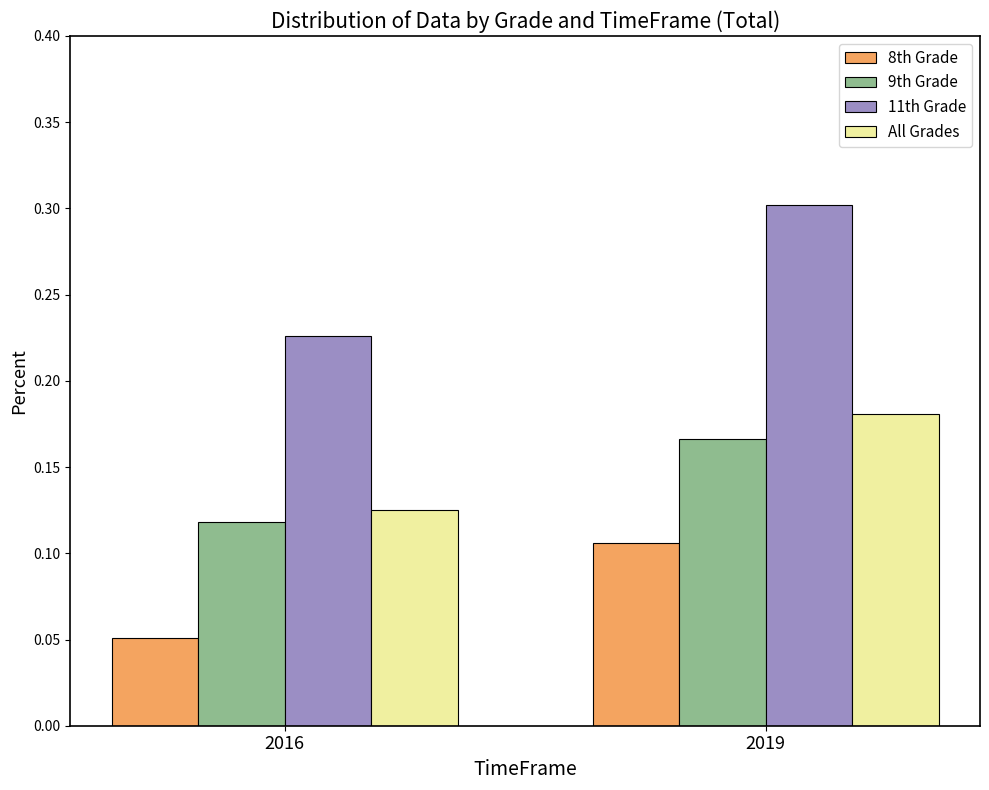

What is the average value of the 11th Grade series?

0.3